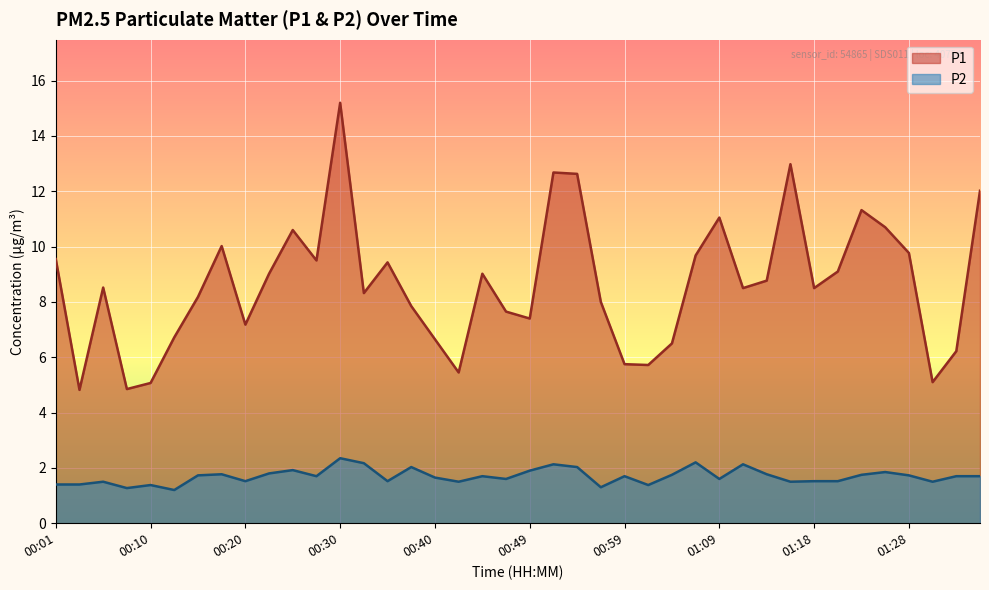

At which category is the sum across all series the highest?

00:30